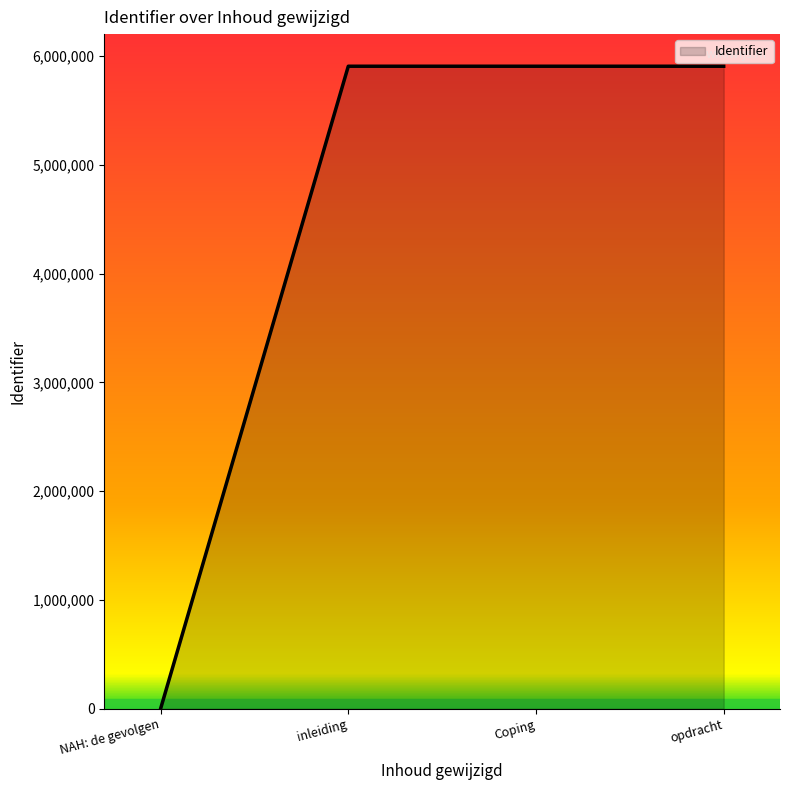

Count the number of categories in the chart.

4